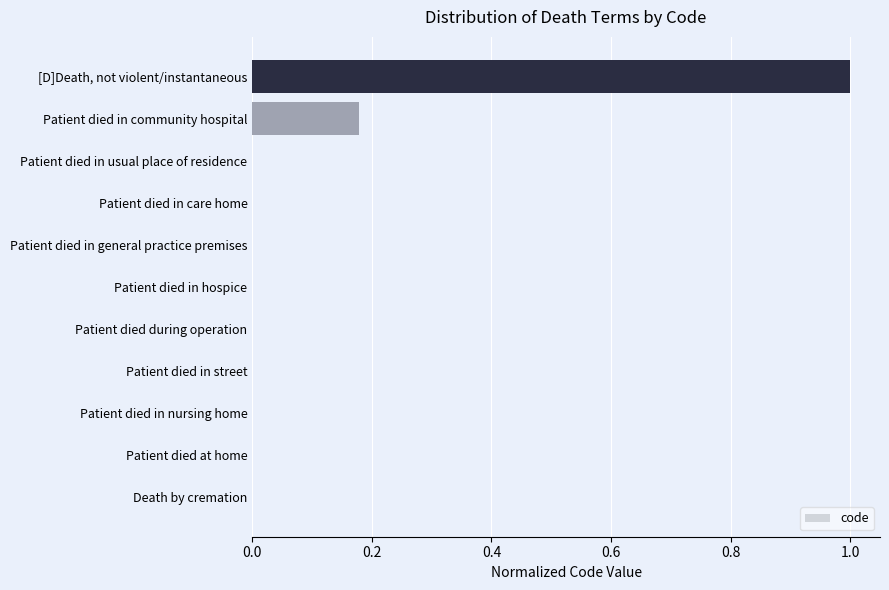

Are the bars grouped side by side (vs. stacked)?

No